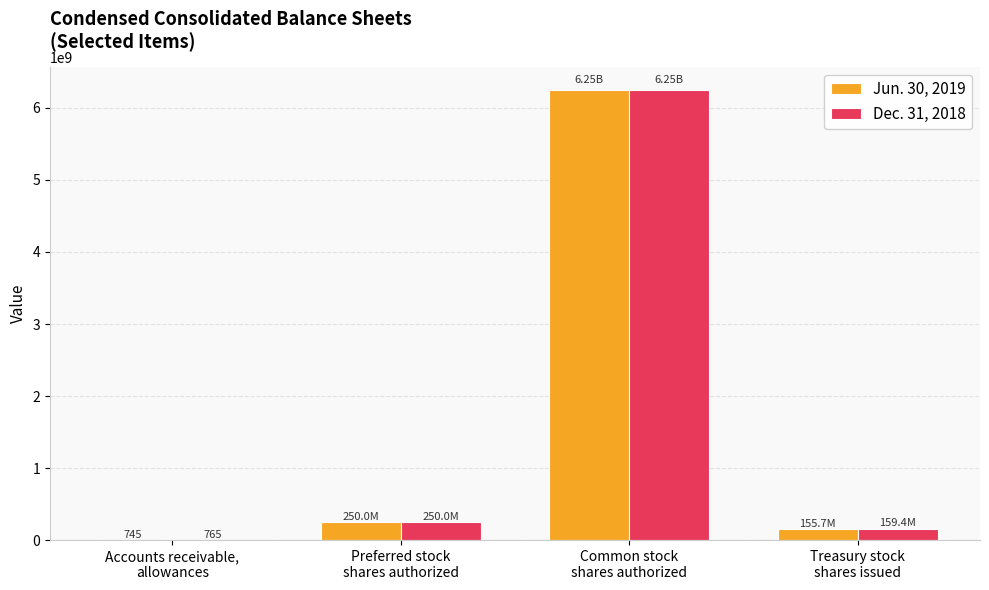

How many categories are shown in the chart?

4